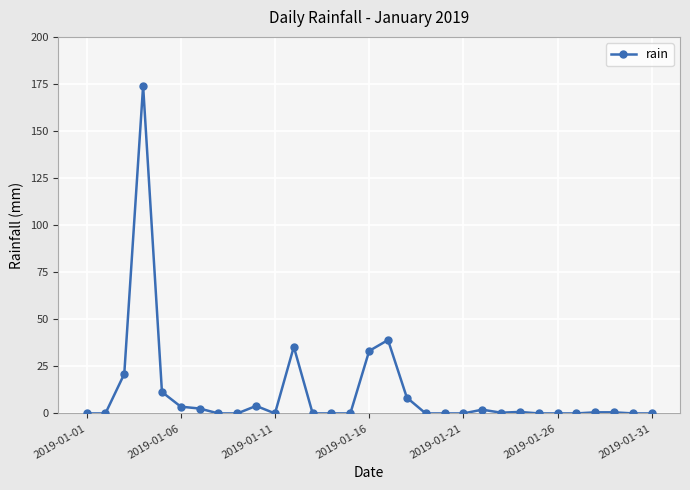

How many lines are shown in the chart?

1